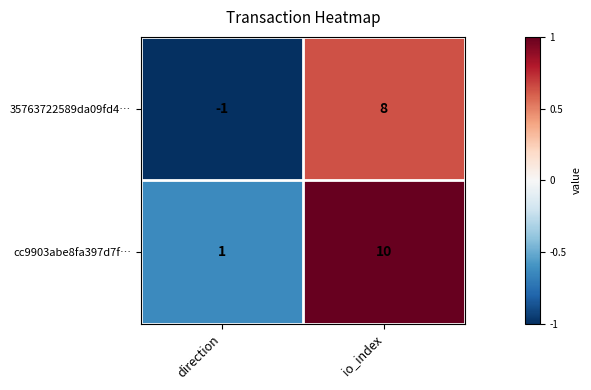

Which label corresponds to the largest value in the chart?

io_index